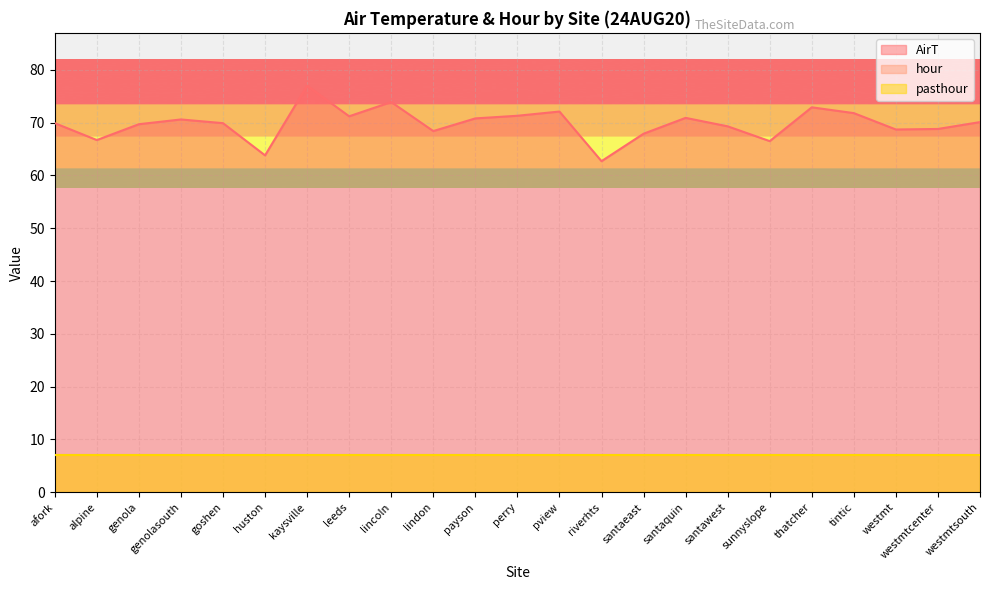

True or false: hour and AirT intersect in this chart.

False